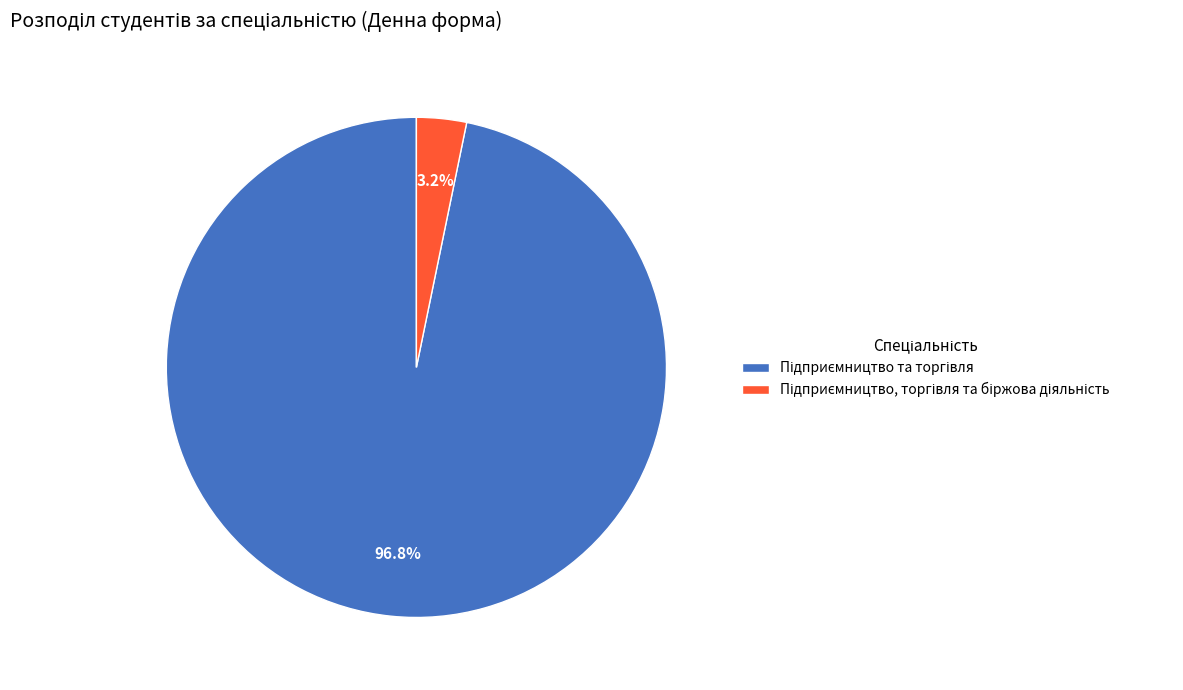

Does any single category account for the majority?

Yes